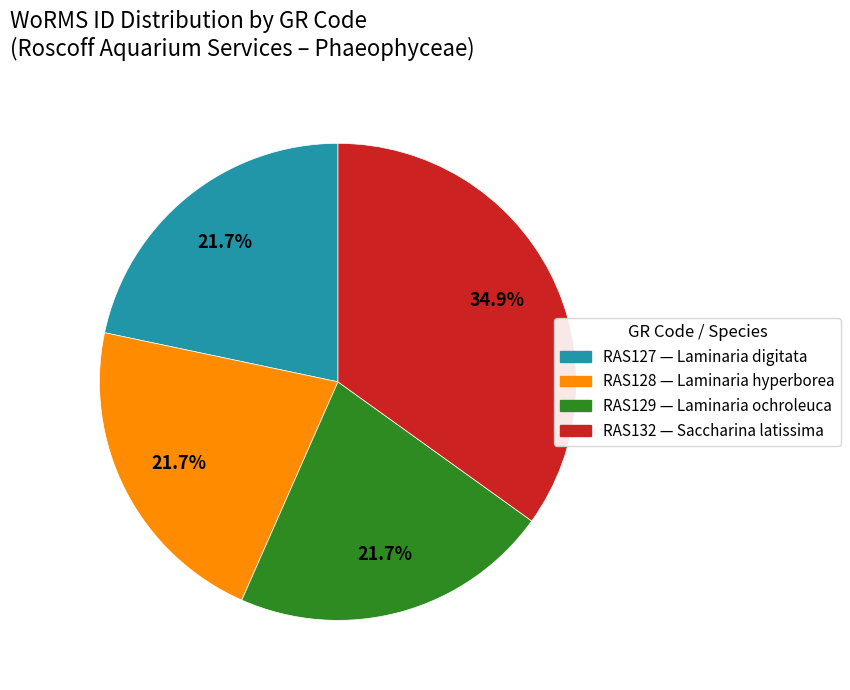

What is the ratio of the value at RAS132 to the value at RAS128?

1.6